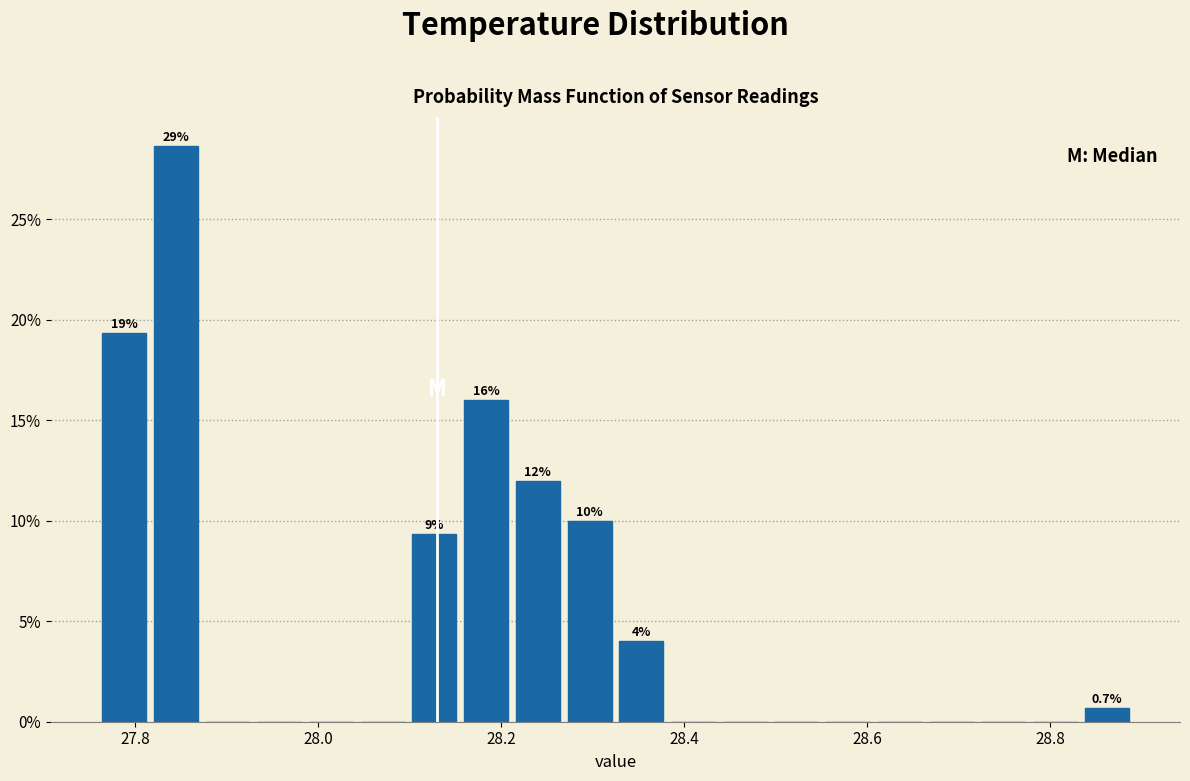

Read against the x-axis, roughly where is the centre of the tallest bar?

27.84